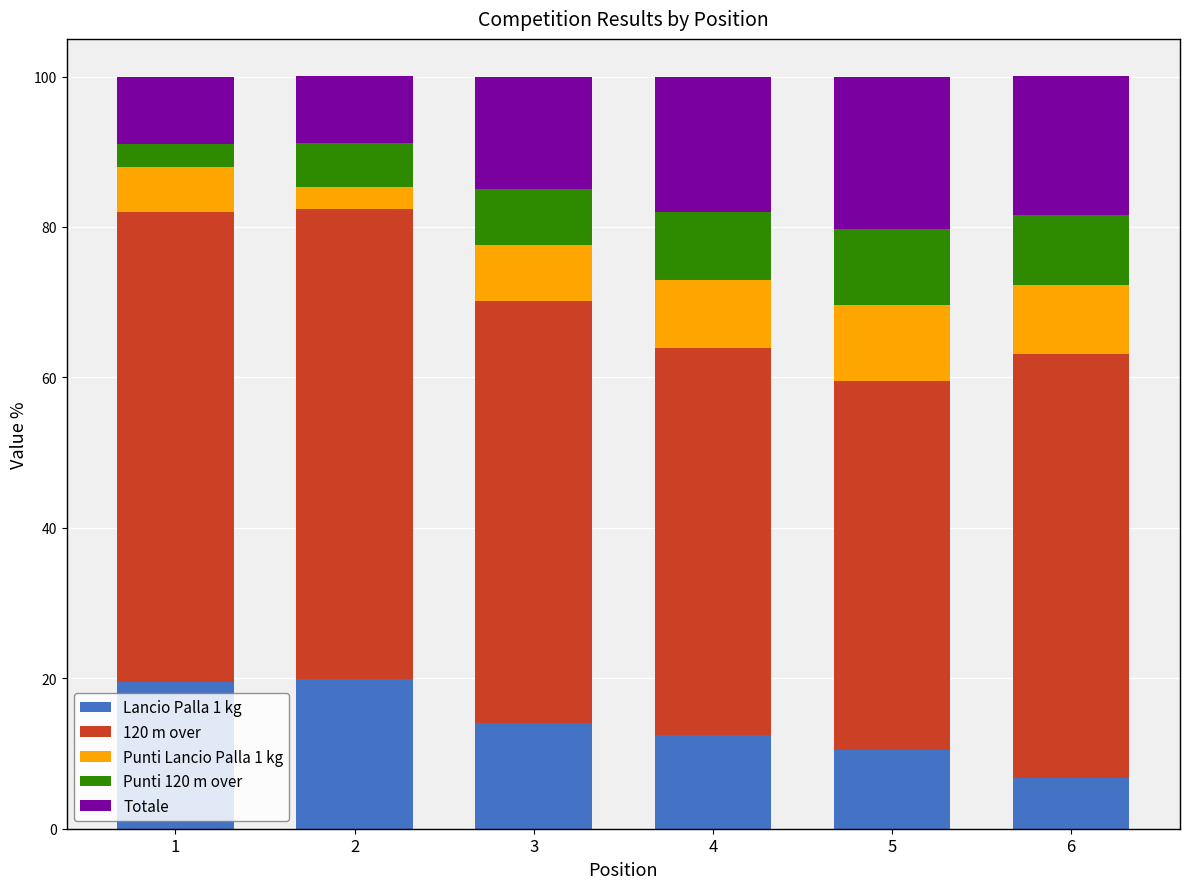

How many data points in Lancio Palla 1 kg are less than 14?

3